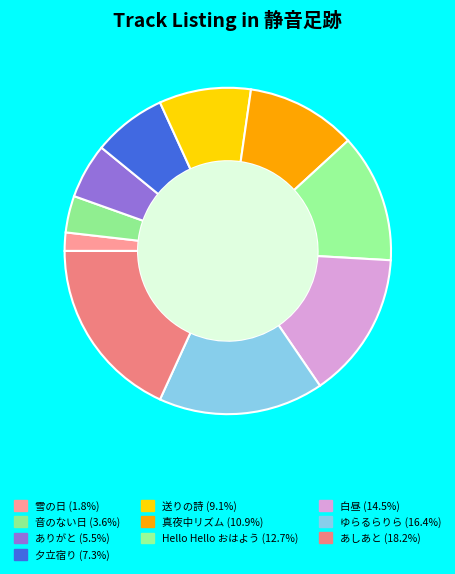

To the nearest percent, what is the combined percentage of ゆらるらりら and あしあと?

35%